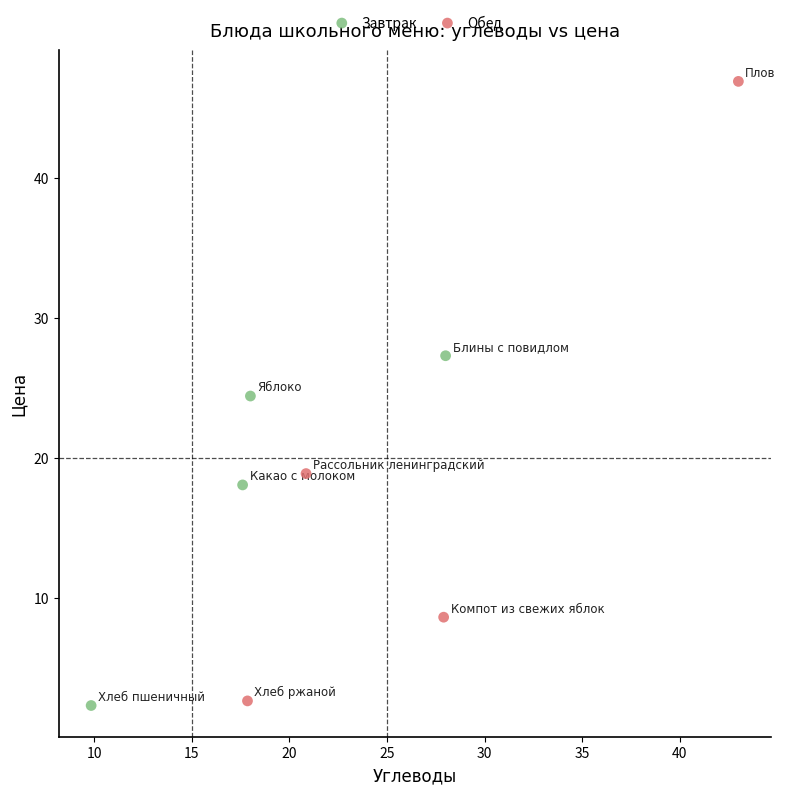

Which series contains the highest Y value?

Обед